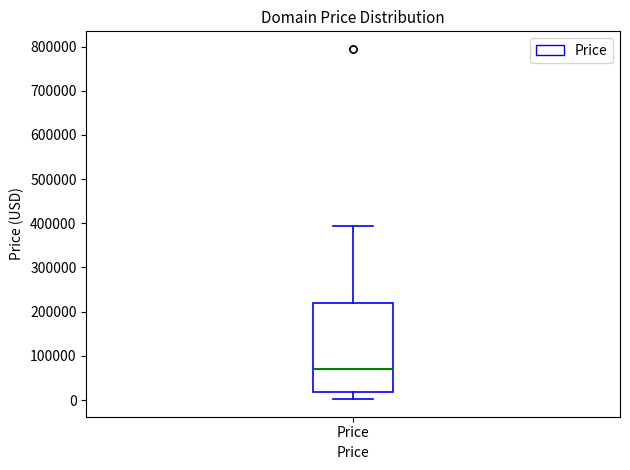

Transcribe this box plot: give where the median line is, the range the box spans, and where the two whiskers end, as read against the y-axis. The values are not printed on the chart, so give them approximately, as read against the axis.

median 70000, box 20000 to 220000, whiskers 0 to 390000